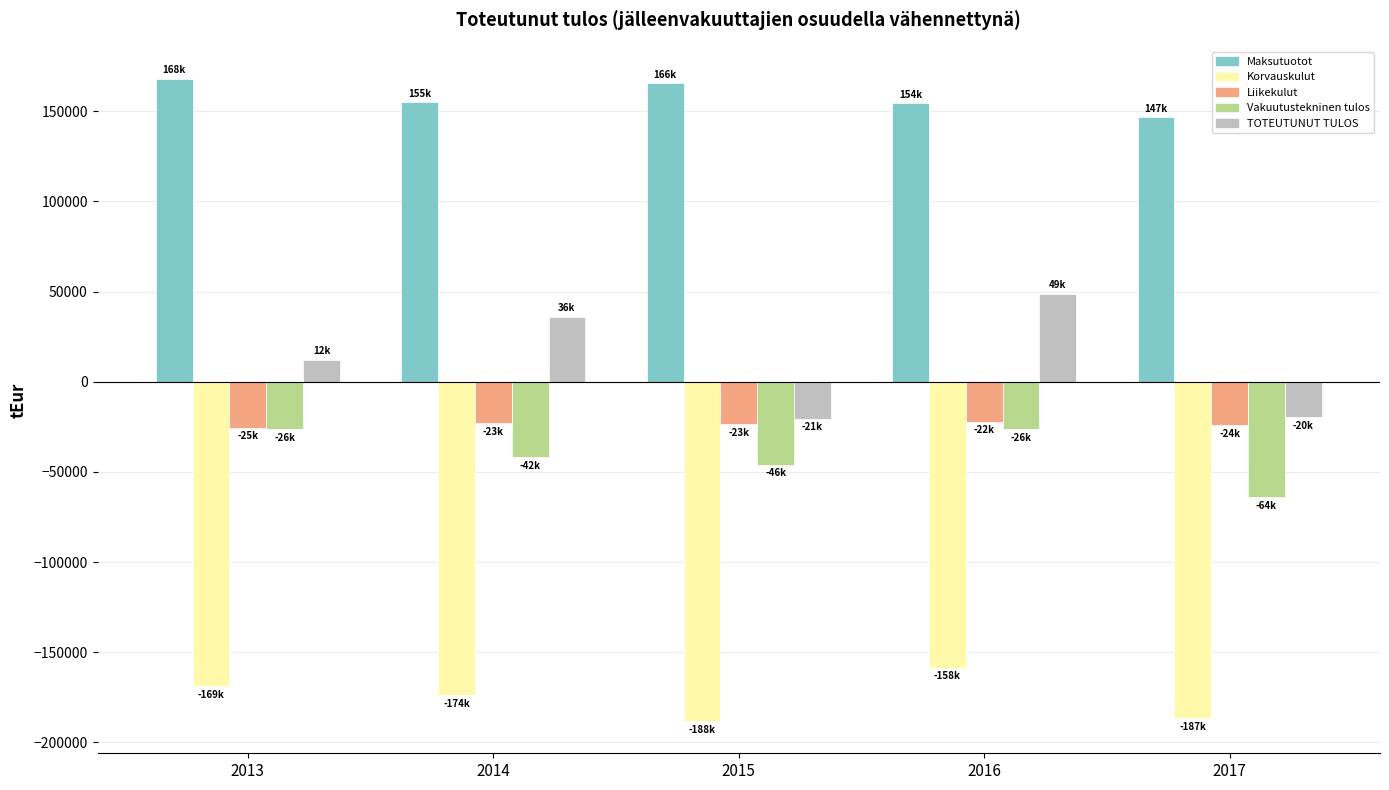

What is the sum of the Korvauskulut values at 2015 and 2014?

-361827.9